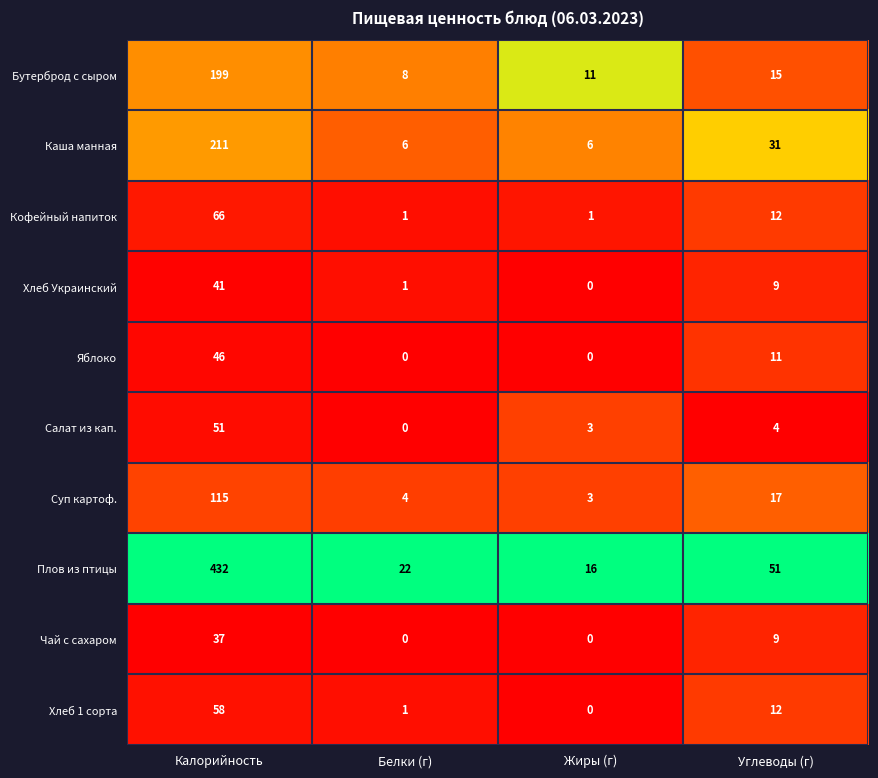

The value of Чай с сахаром at Белки (г) is 0. True or false?

True